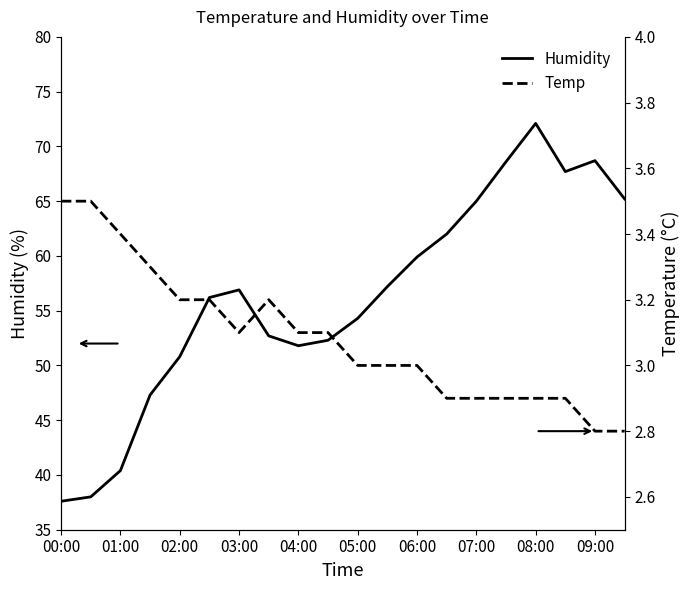

Which category has the highest value in the Humidity series?

08:00